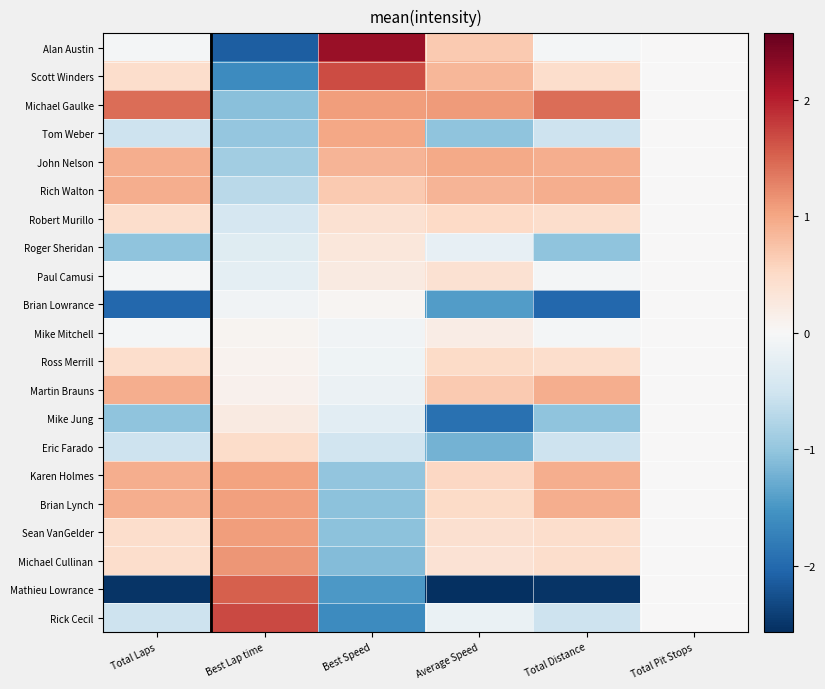

Reading left to right, list all the values displayed in this chart.

Alan Austin: Total Laps=-0.0	Best Lap time=-2.1	Best Speed=2.2	Average Speed=0.7	Total Distance=-0.0	Total Pit Stops=0.0
Scott Winders: Total Laps=0.4	Best Lap time=-1.6	Best Speed=1.7	Average Speed=0.9	Total Distance=0.4	Total Pit Stops=0.0
Michael Gaulke: Total Laps=1.4	Best Lap time=-1.1	Best Speed=1.1	Average Speed=1.1	Total Distance=1.4	Total Pit Stops=0.0
Tom Weber: Total Laps=-0.5	Best Lap time=-1.0	Best Speed=1.0	Average Speed=-1.0	Total Distance=-0.5	Total Pit Stops=0.0
John Nelson: Total Laps=0.9	Best Lap time=-0.9	Best Speed=0.9	Average Speed=1.0	Total Distance=0.9	Total Pit Stops=0.0
Rich Walton: Total Laps=0.9	Best Lap time=-0.7	Best Speed=0.7	Average Speed=0.9	Total Distance=0.9	Total Pit Stops=0.0
Robert Murillo: Total Laps=0.4	Best Lap time=-0.4	Best Speed=0.4	Average Speed=0.5	Total Distance=0.4	Total Pit Stops=0.0
Roger Sheridan: Total Laps=-1.0	Best Lap time=-0.3	Best Speed=0.3	Average Speed=-0.2	Total Distance=-1.0	Total Pit Stops=0.0
Paul Camusi: Total Laps=-0.0	Best Lap time=-0.3	Best Speed=0.2	Average Speed=0.4	Total Distance=-0.0	Total Pit Stops=0.0
Brian Lowrance: Total Laps=-2.0	Best Lap time=-0.1	Best Speed=0.1	Average Speed=-1.4	Total Distance=-2.0	Total Pit Stops=0.0
Mike Mitchell: Total Laps=-0.0	Best Lap time=0.1	Best Speed=-0.1	Average Speed=0.2	Total Distance=-0.0	Total Pit Stops=0.0
Ross Merrill: Total Laps=0.4	Best Lap time=0.1	Best Speed=-0.1	Average Speed=0.5	Total Distance=0.4	Total Pit Stops=0.0
Martin Brauns: Total Laps=0.9	Best Lap time=0.1	Best Speed=-0.1	Average Speed=0.7	Total Distance=0.9	Total Pit Stops=0.0
Mike Jung: Total Laps=-1.0	Best Lap time=0.2	Best Speed=-0.3	Average Speed=-1.9	Total Distance=-1.0	Total Pit Stops=0.0
Eric Farado: Total Laps=-0.5	Best Lap time=0.5	Best Speed=-0.5	Average Speed=-1.2	Total Distance=-0.5	Total Pit Stops=0.0
Karen Holmes: Total Laps=0.9	Best Lap time=1.0	Best Speed=-1.0	Average Speed=0.5	Total Distance=0.9	Total Pit Stops=0.0
Brian Lynch: Total Laps=0.9	Best Lap time=1.1	Best Speed=-1.0	Average Speed=0.5	Total Distance=0.9	Total Pit Stops=0.0
Sean VanGelder: Total Laps=0.4	Best Lap time=1.1	Best Speed=-1.1	Average Speed=0.4	Total Distance=0.4	Total Pit Stops=0.0
Michael Cullinan: Total Laps=0.4	Best Lap time=1.1	Best Speed=-1.1	Average Speed=0.4	Total Distance=0.4	Total Pit Stops=0.0
Mathieu Lowrance: Total Laps=-2.5	Best Lap time=1.5	Best Speed=-1.5	Average Speed=-2.6	Total Distance=-2.5	Total Pit Stops=0.0
Rick Cecil: Total Laps=-0.5	Best Lap time=1.7	Best Speed=-1.6	Average Speed=-0.2	Total Distance=-0.5	Total Pit Stops=0.0